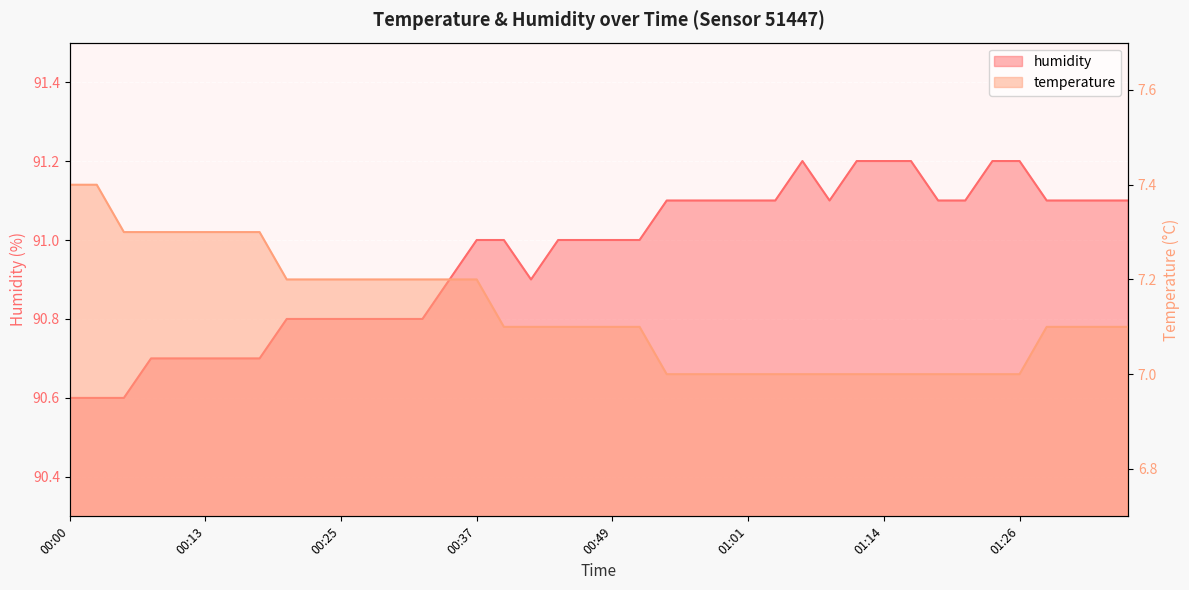

What is the value of the humidity point at the 29th from the left?

91.1